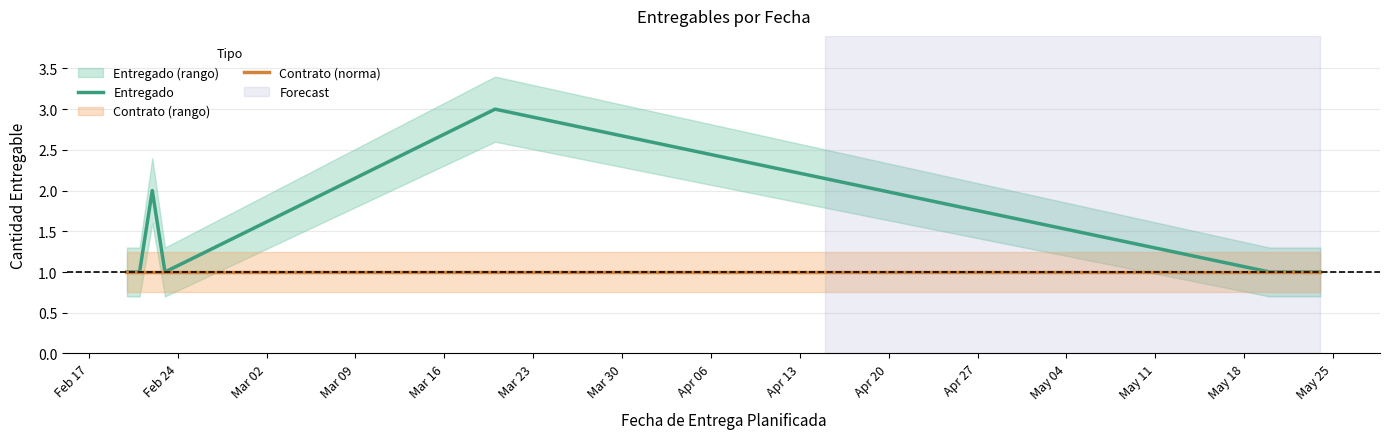

What is the difference between the maximum and second lowest values in the Entregado series?

2